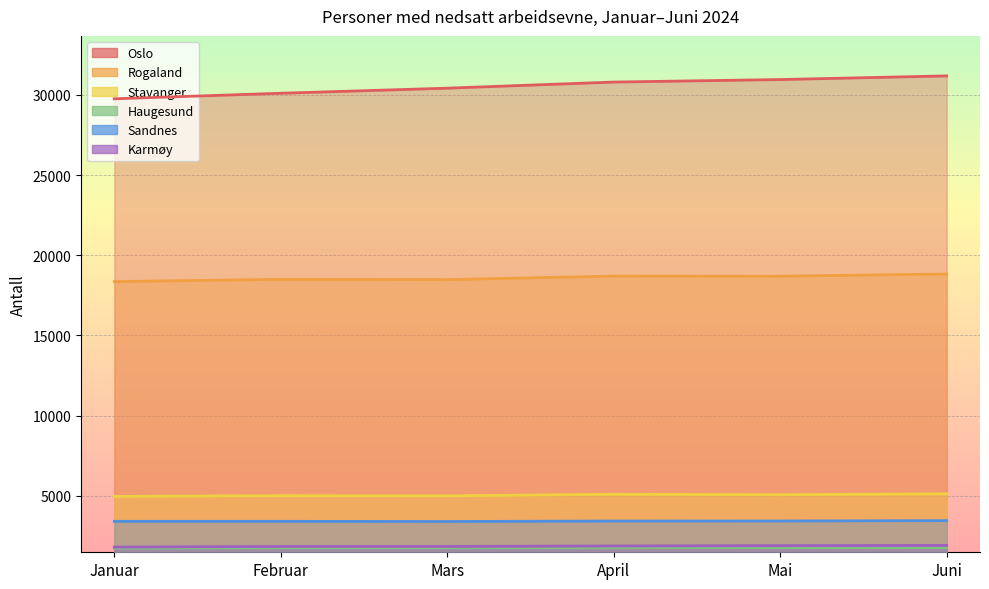

Which category has the highest value across all series?

Juni